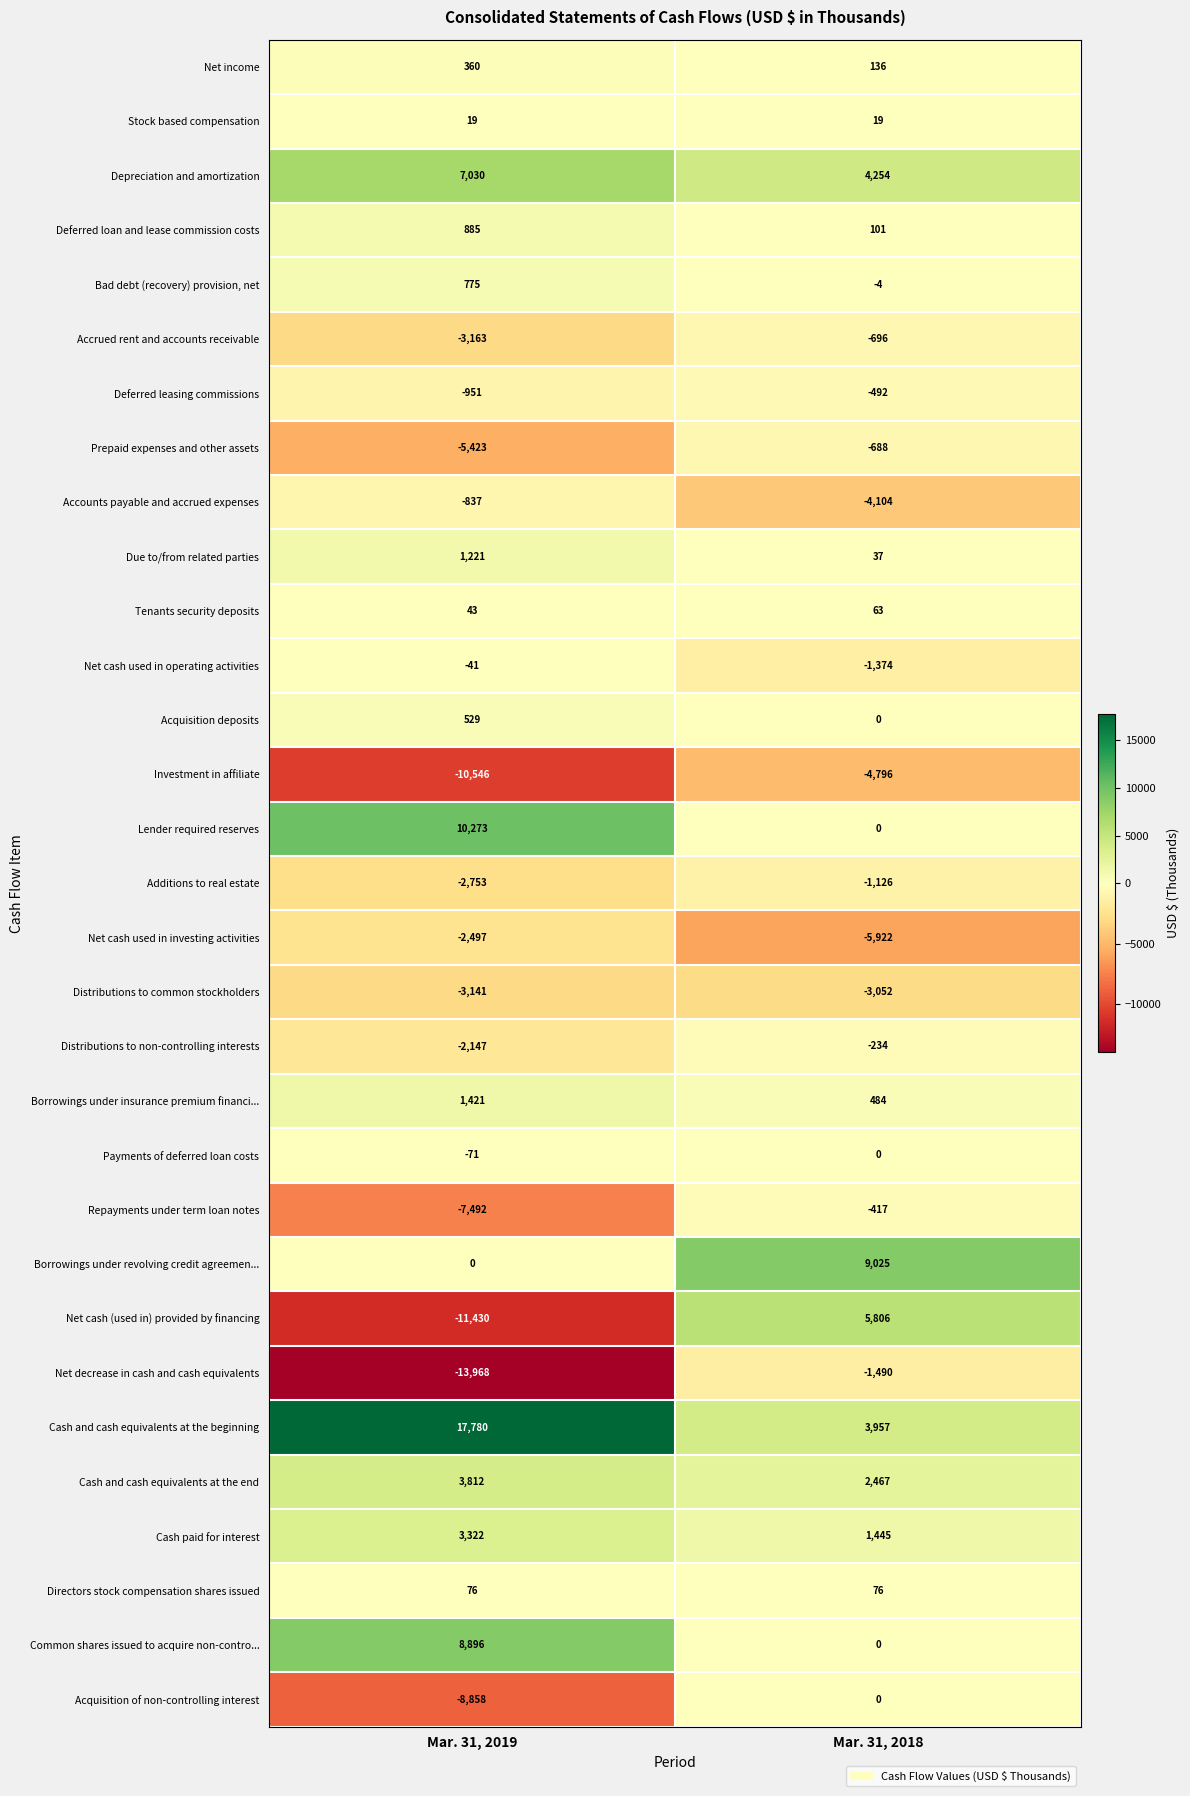

What is the spread (max minus min) of values at Mar. 31, 2019?

31748